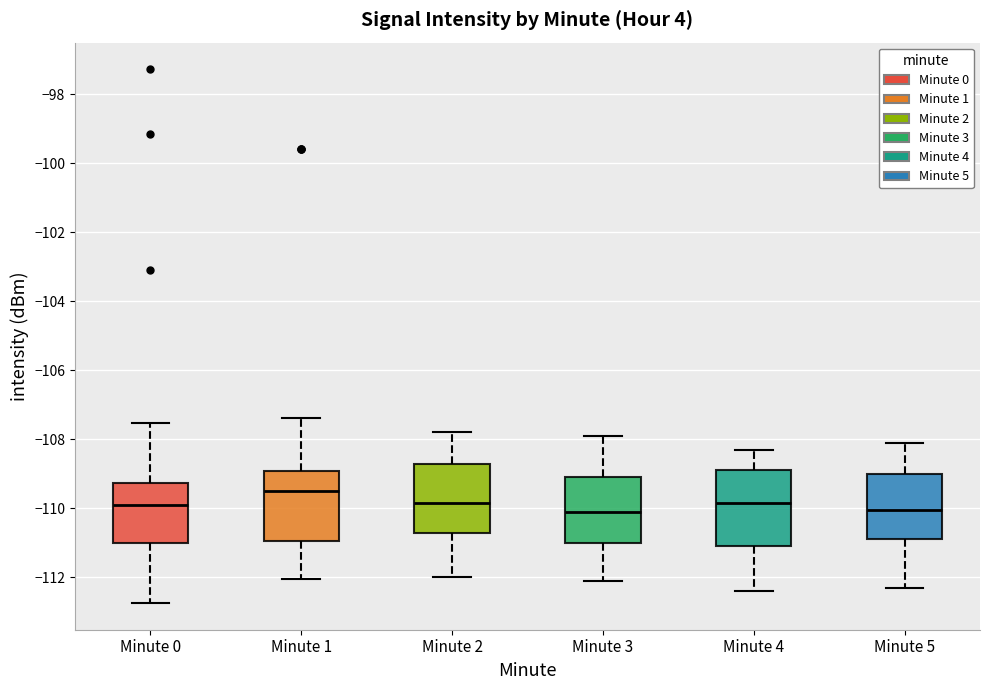

Which box has the highest median line?

Minute 1